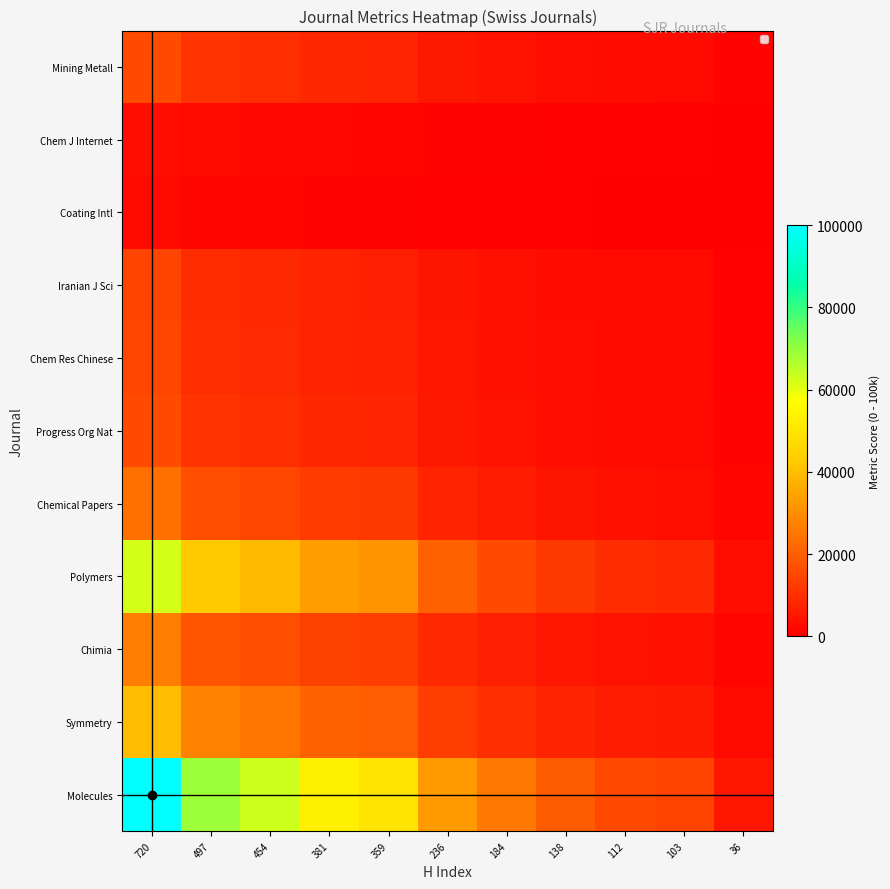

Reading left to right, what are all the values shown in this chart?

Molecules: 720=100000.0	497=69027.8	454=63055.6	381=52916.7	359=49861.1	236=32777.8	184=25555.6	138=19166.7	112=15555.6	103=14305.6	36=5000.0
Symmetry: 720=39647.6	497=27367.8	454=25000.0	381=20980.2	359=19768.7	236=12995.6	184=10132.2	138=7599.1	112=6167.4	103=5671.8	36=1982.4
Chimia: 720=26431.7	497=18245.2	454=16666.7	381=13986.8	359=13179.1	236=8663.7	184=6754.8	138=5066.1	112=4111.6	103=3781.2	36=1321.6
Polymers: 720=62114.5	497=42876.3	454=39166.7	381=32868.9	359=30971.0	236=20359.8	184=15873.7	138=11905.3	112=9662.3	103=8885.8	36=3105.7
Chemical Papers: 720=23788.5	497=16420.7	454=15000.0	381=12588.1	359=11861.2	236=7797.4	184=6079.3	138=4559.5	112=3700.4	103=3403.1	36=1189.4
Progress Org Nat: 720=15859.0	497=10947.1	454=10000.0	381=8392.1	359=7907.5	236=5198.2	184=4052.9	138=3039.6	112=2467.0	103=2268.7	36=793.0
Chem Res Chinese: 720=14537.4	497=10034.9	454=9166.7	381=7692.7	359=7248.5	236=4765.1	184=3715.1	138=2786.3	112=2261.4	103=2079.7	36=726.9
Iranian J Sci: 720=14096.9	497=9730.8	454=8888.9	381=7459.6	359=7028.9	236=4620.7	184=3602.5	138=2701.9	112=2192.9	103=2016.6	36=704.8
Coating Intl: 720=2202.6	497=1520.4	454=1388.9	381=1165.6	359=1098.3	236=722.0	184=562.9	138=422.2	112=342.6	103=315.1	36=110.1
Chem J Internet: 720=3083.7	497=2128.6	454=1944.4	381=1631.8	359=1537.6	236=1010.8	184=788.1	138=591.0	112=479.7	103=441.1	36=154.2
Mining Metall: 720=15859.0	497=10947.1	454=10000.0	381=8392.1	359=7907.5	236=5198.2	184=4052.9	138=3039.6	112=2467.0	103=2268.7	36=793.0